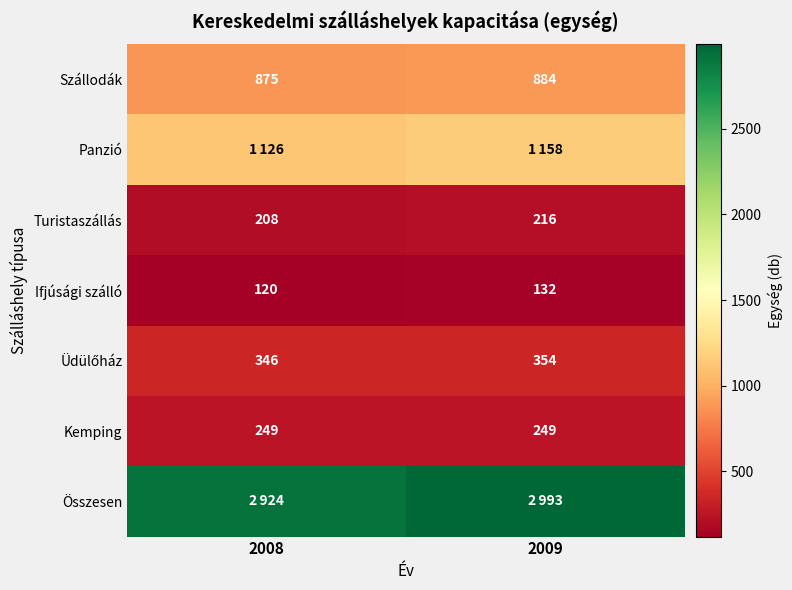

What is the difference between the Szállodák values at 2009 and 2008?

9